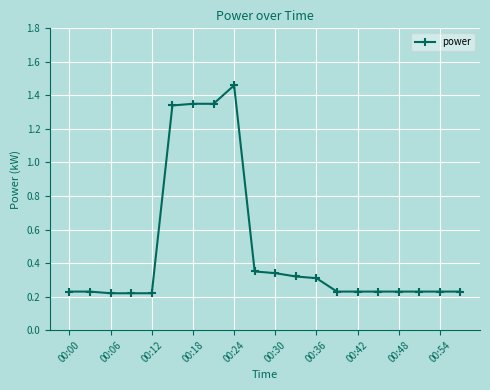

Count the values in the range 0 to 1.

16